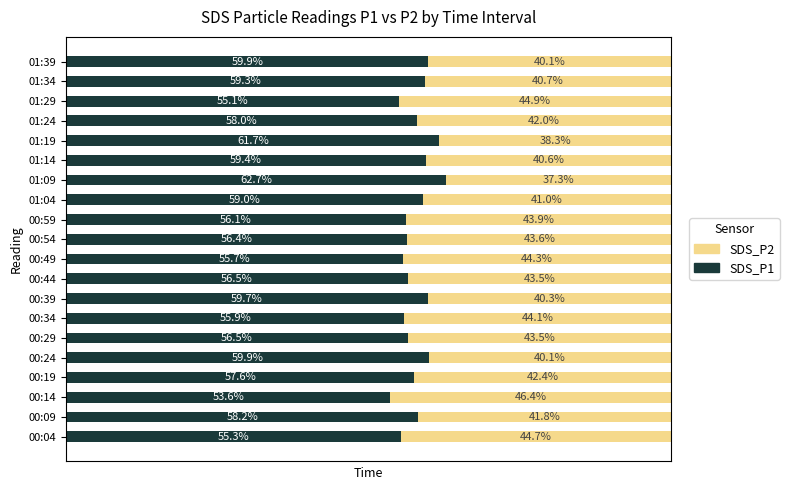

At which label does SDS_P1 reach its minimum?

00:14